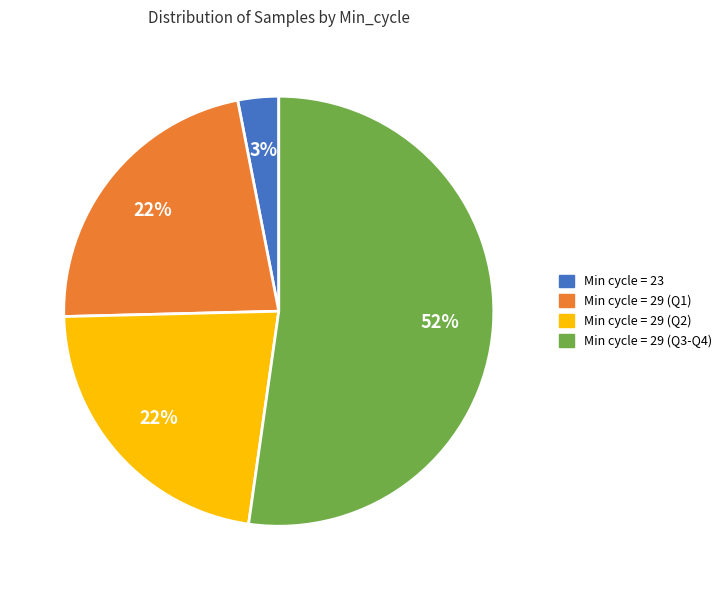

Do Min cycle = 29 (Q1) and Min cycle = 23 together represent more than half of the pie?

No